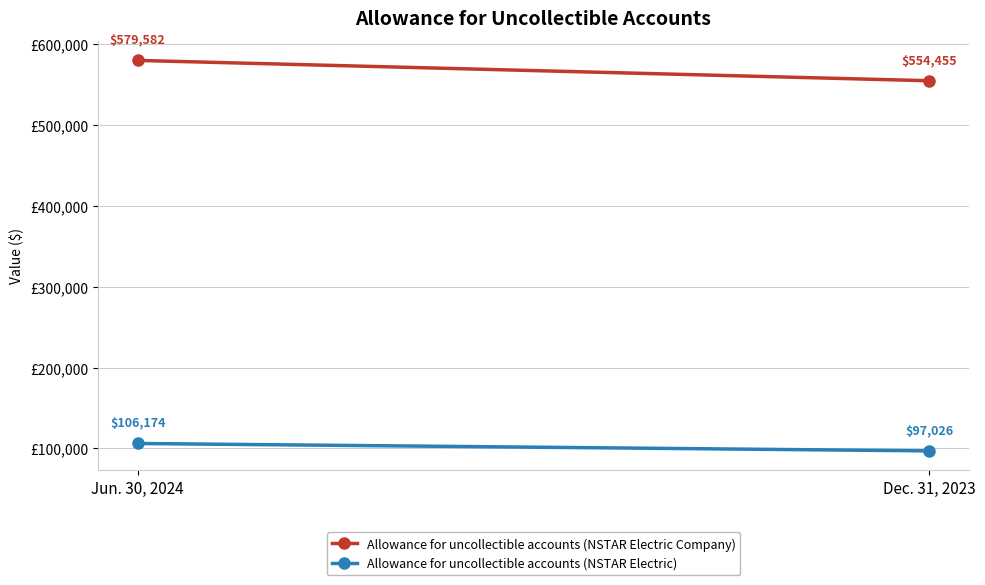

Rank the series by their maximum value, from highest to lowest.

Allowance for uncollectible accounts (NSTAR Electric Company), Allowance for uncollectible accounts (NSTAR Electric)